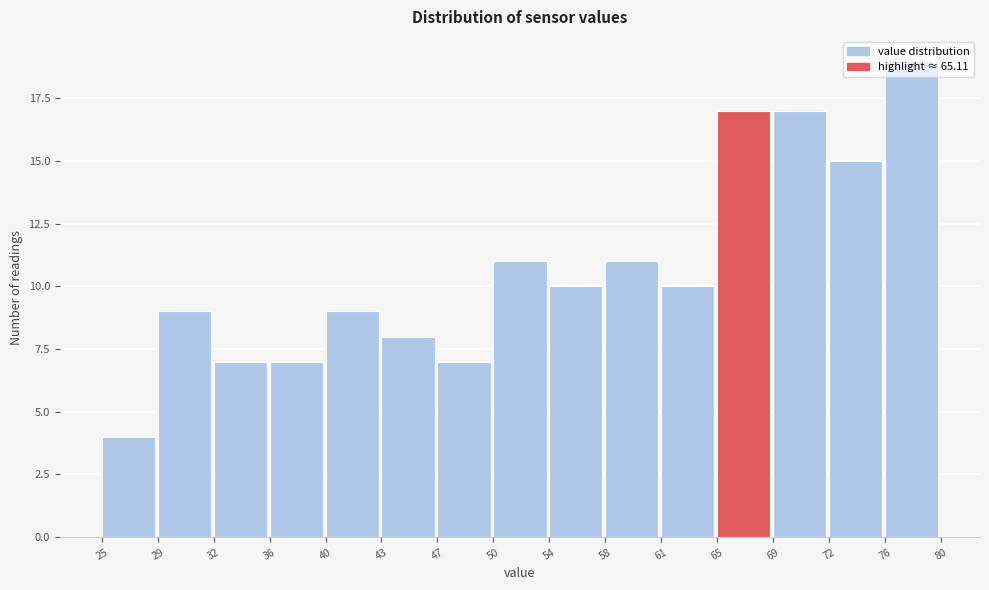

What is the height of the bar covering 69 to 72 on the x-axis? The values are not printed on the chart, so give them approximately, as read against the axis.

17